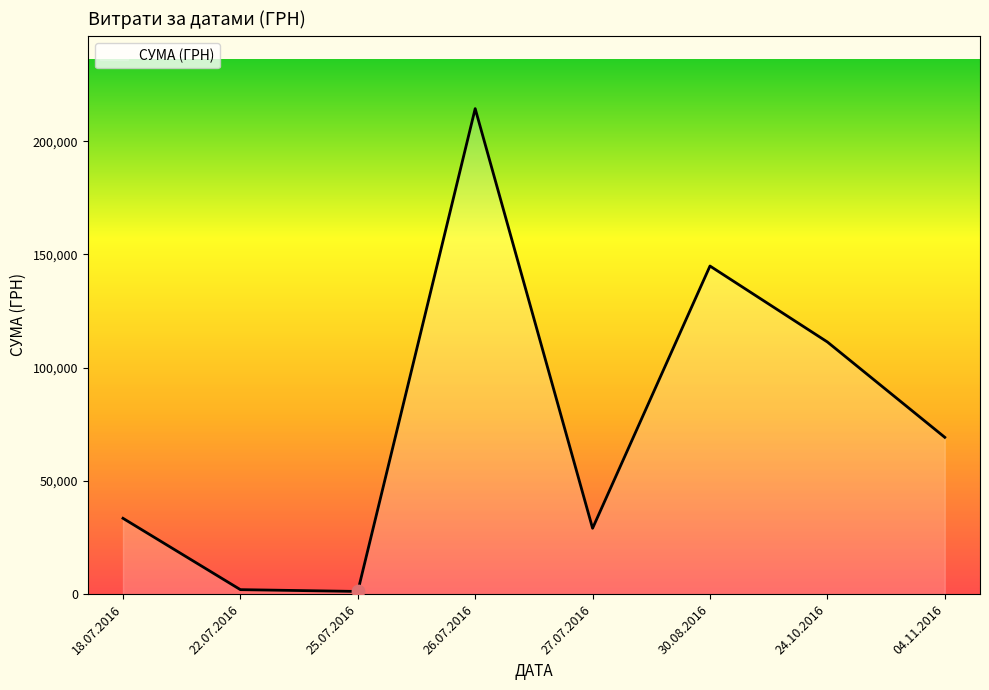

Between 04.11.2016 and 18.07.2016, which is larger?

04.11.2016